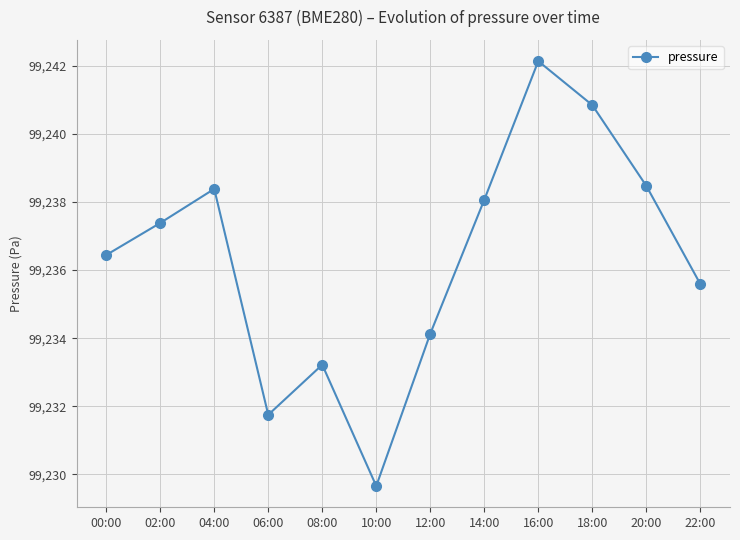

What position from the left is 16:00?

9